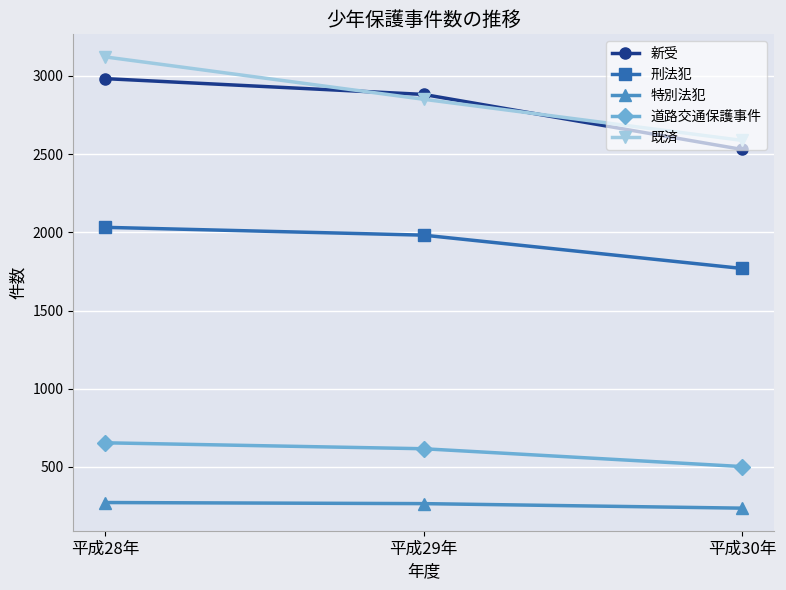

Which series has the largest total across all categories?

既済